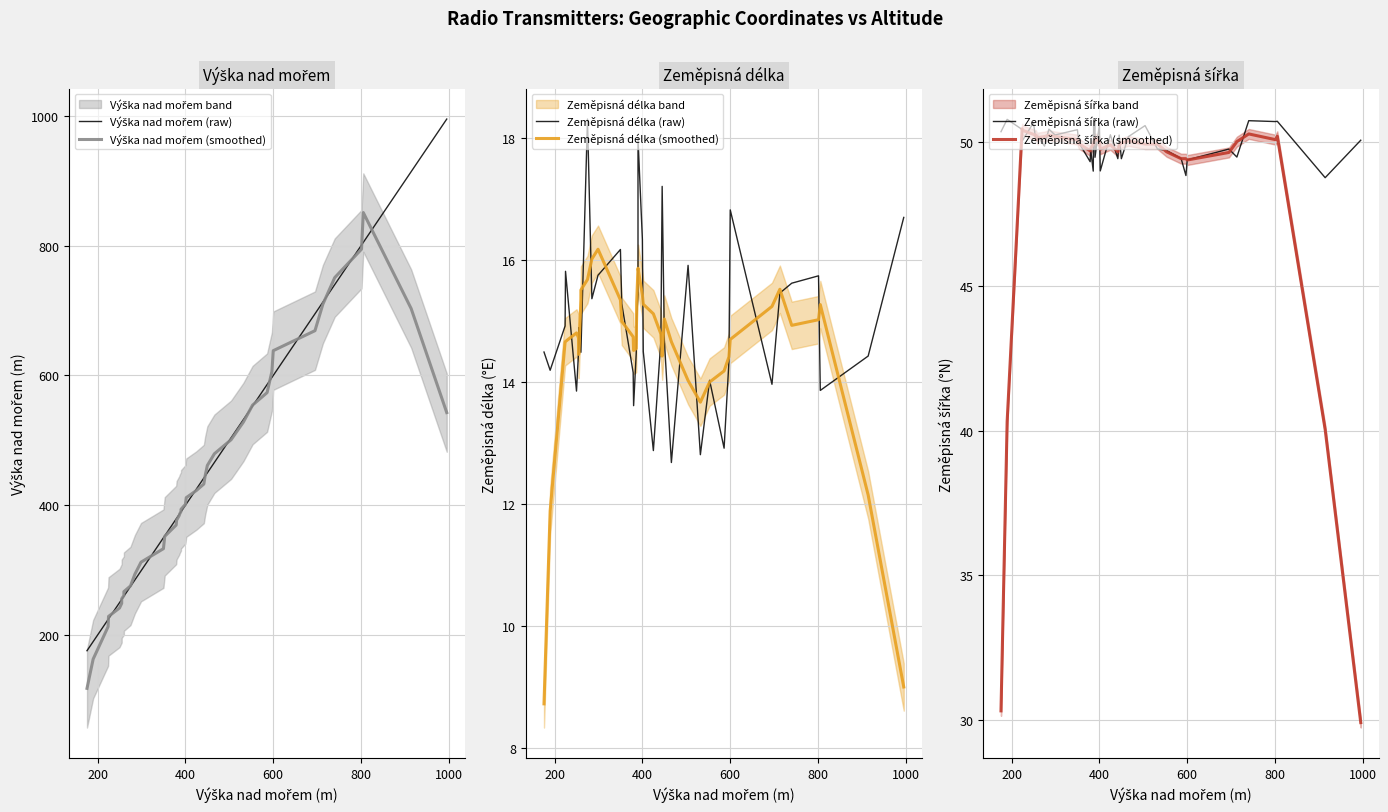

True or false: Zeměpisná délka (raw) and Výška nad mořem (raw) cross at least once.

False